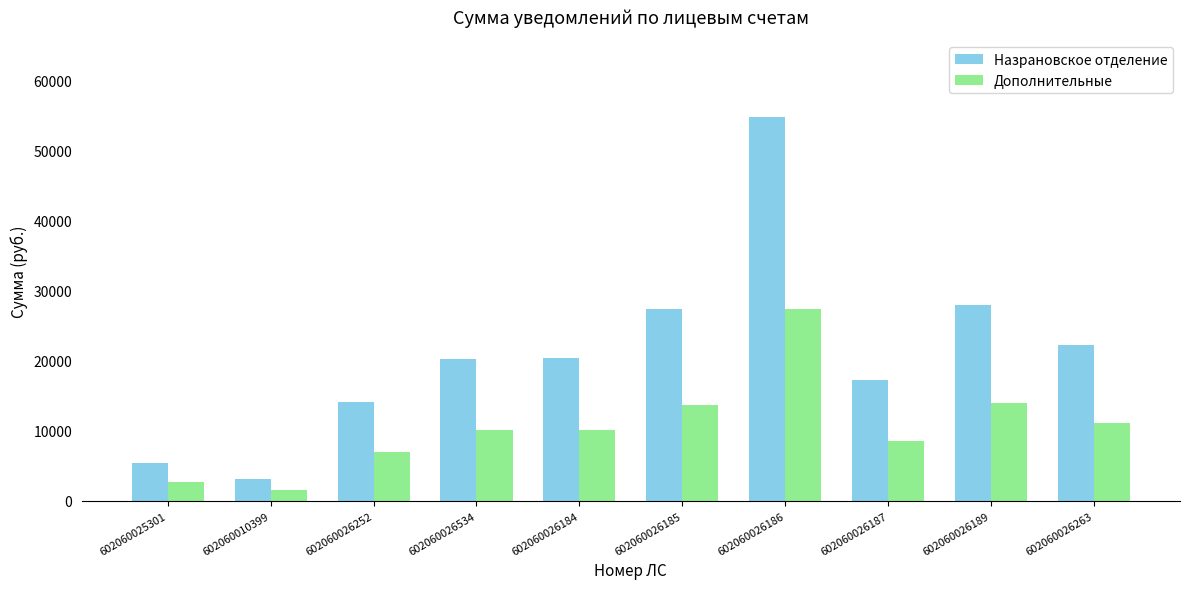

Which category has the lowest value across all series?

602060010399